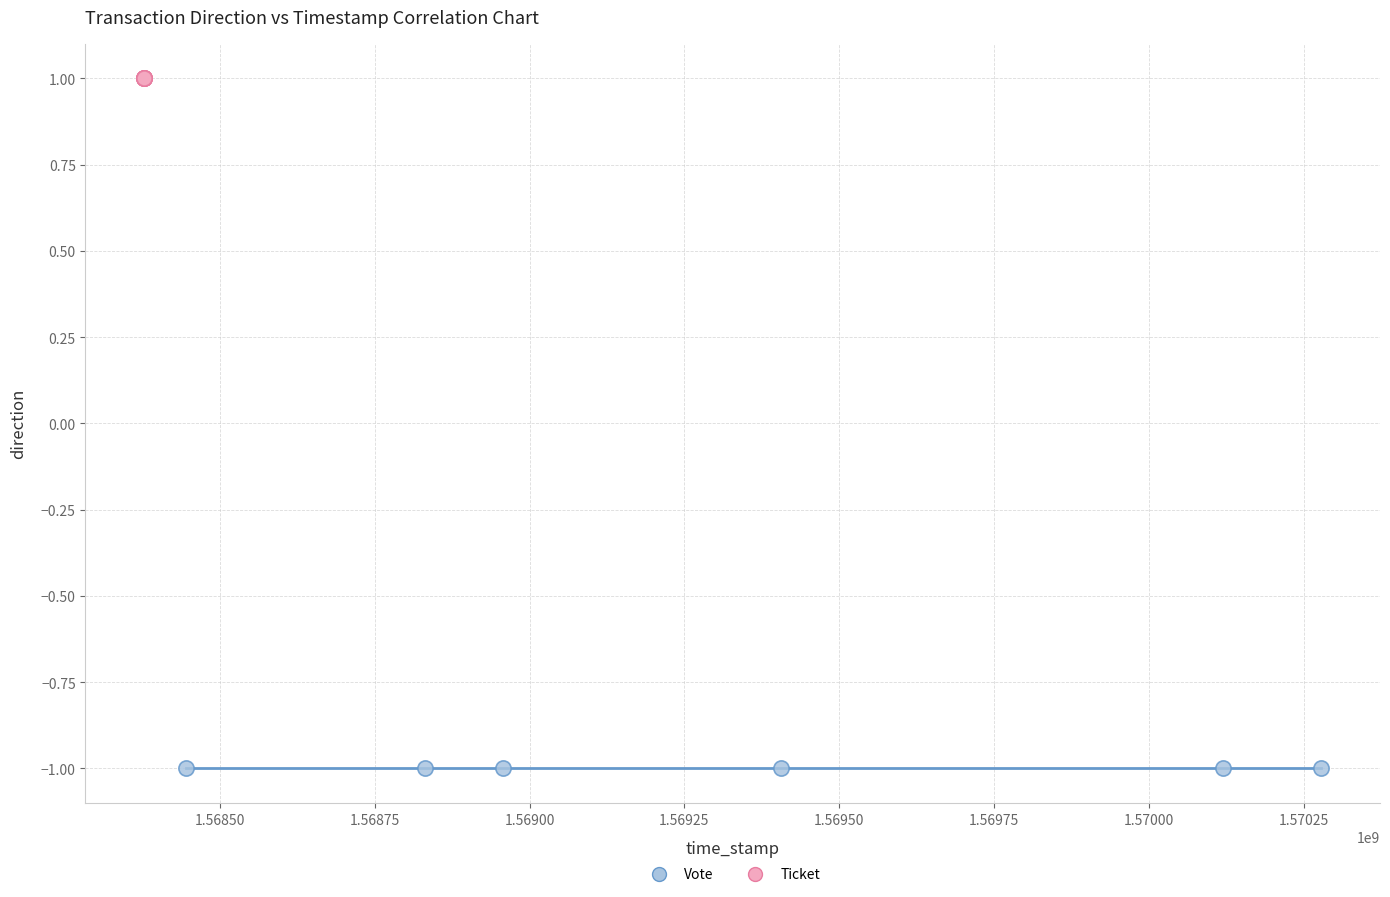

Which series reaches the maximum Y coordinate?

Ticket